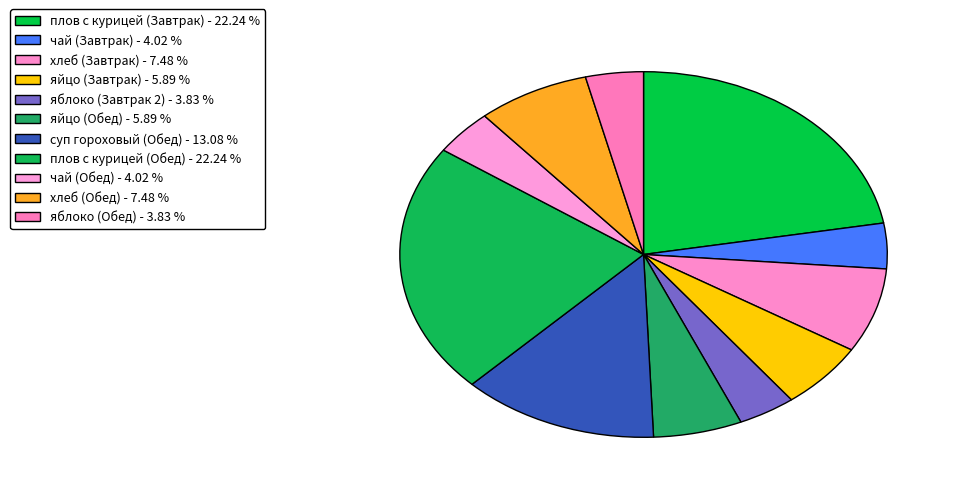

To the nearest percent, what is the difference between the хлеб (Завтрак) and чай (Завтрак) slice percentages?

3%